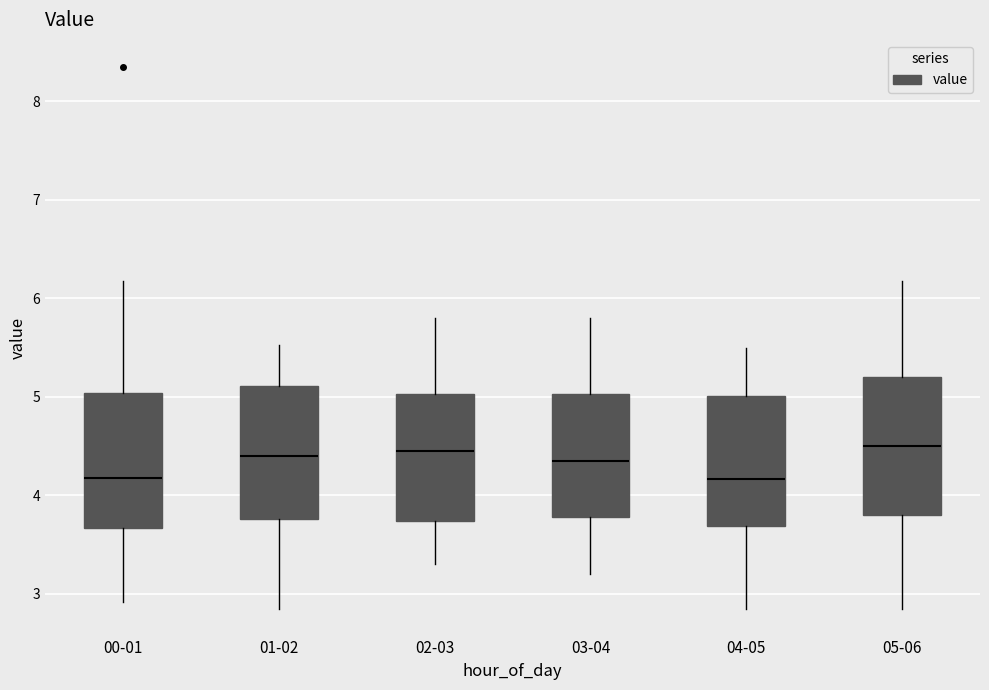

Reading left to right, read every box against the y-axis: the position of its median line, the range the box covers, and the ends of its whiskers. The values are not printed on the chart, so give them approximately, as read against the axis.

00-01: median 4.2, box 3.7 to 5.0, whiskers 2.9 to 6.2
01-02: median 4.4, box 3.8 to 5.1, whiskers 2.9 to 5.5
02-03: median 4.5, box 3.7 to 5.0, whiskers 3.3 to 5.8
03-04: median 4.4, box 3.8 to 5.0, whiskers 3.2 to 5.8
04-05: median 4.2, box 3.7 to 5.0, whiskers 2.9 to 5.5
05-06: median 4.5, box 3.8 to 5.2, whiskers 2.9 to 6.2